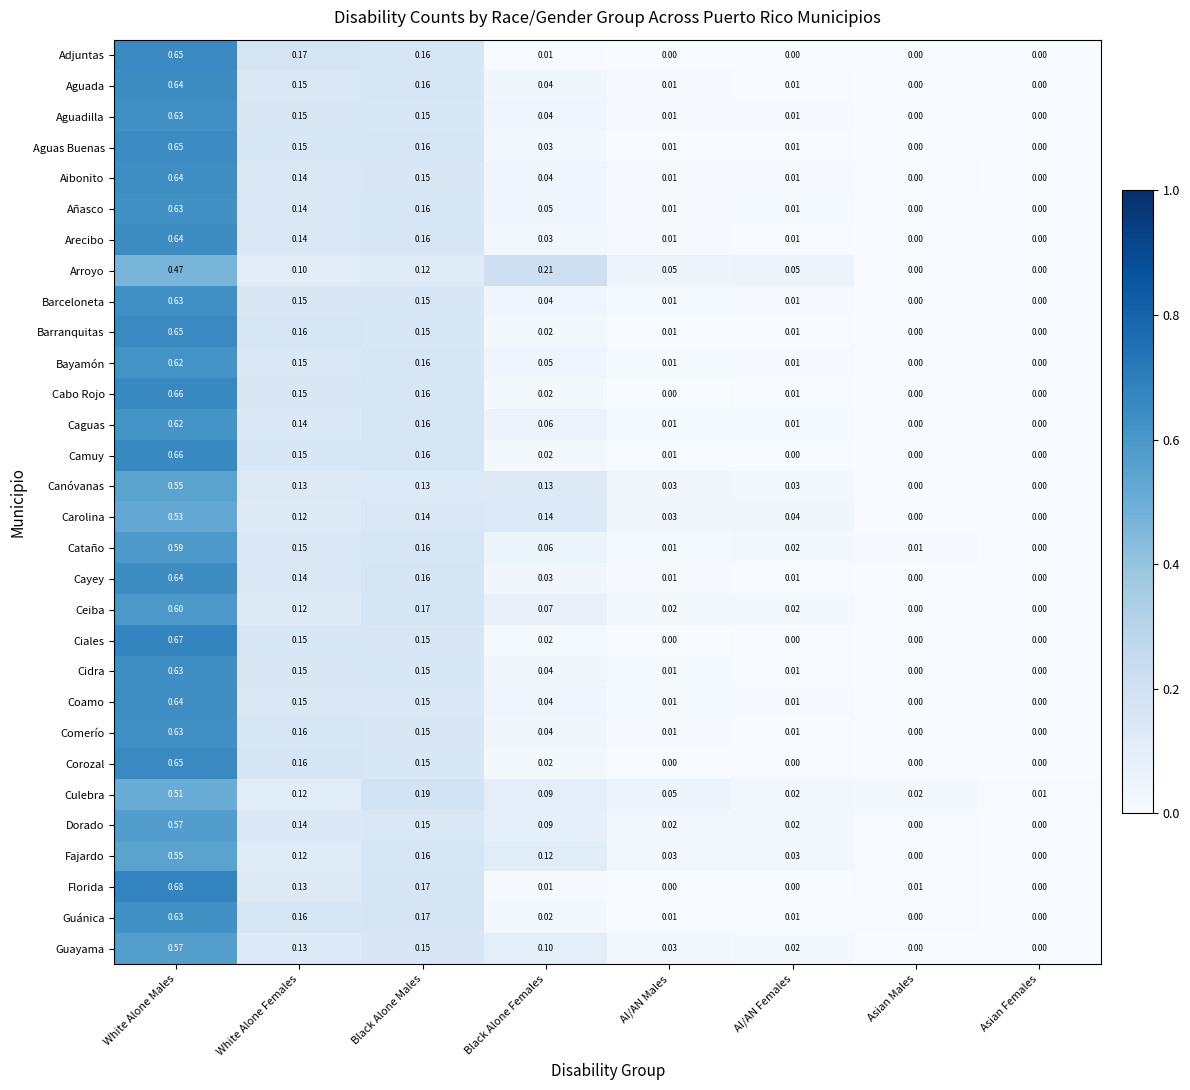

At which category is the sum across all series the highest?

White Alone Males